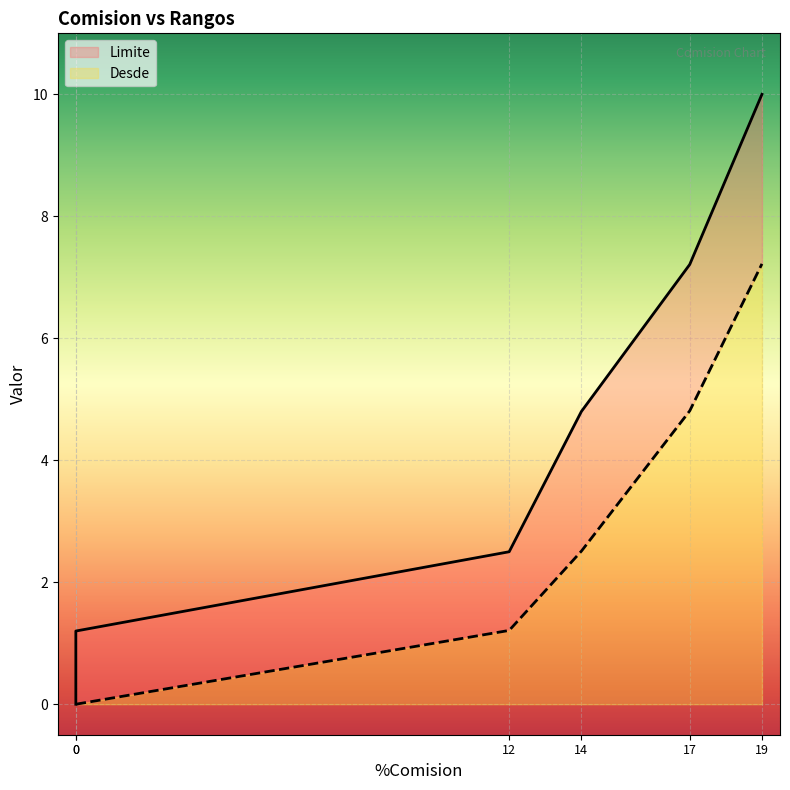

At which category is the sum across all series the highest?

19